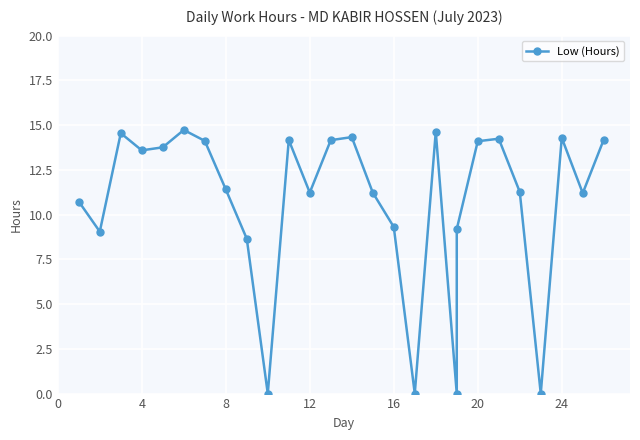

How many interior local peaks (higher than both neighbors) does the data have?

7